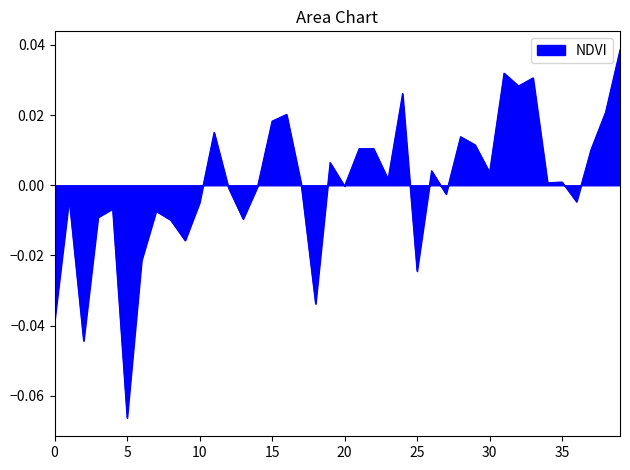

Which category has the lowest value across all series?

5